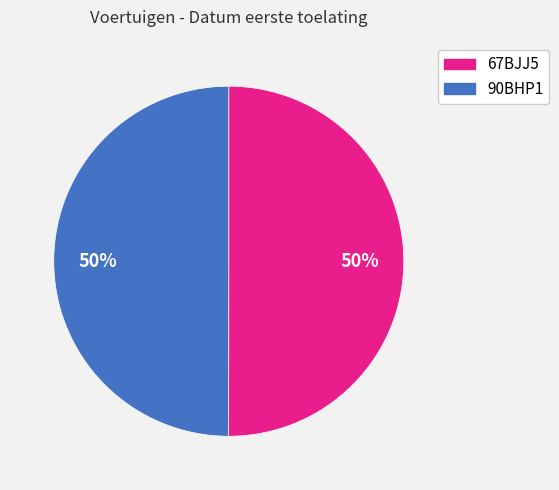

Approximately how many times larger is the value at 90BHP1 compared to 67BJJ5?

1.0